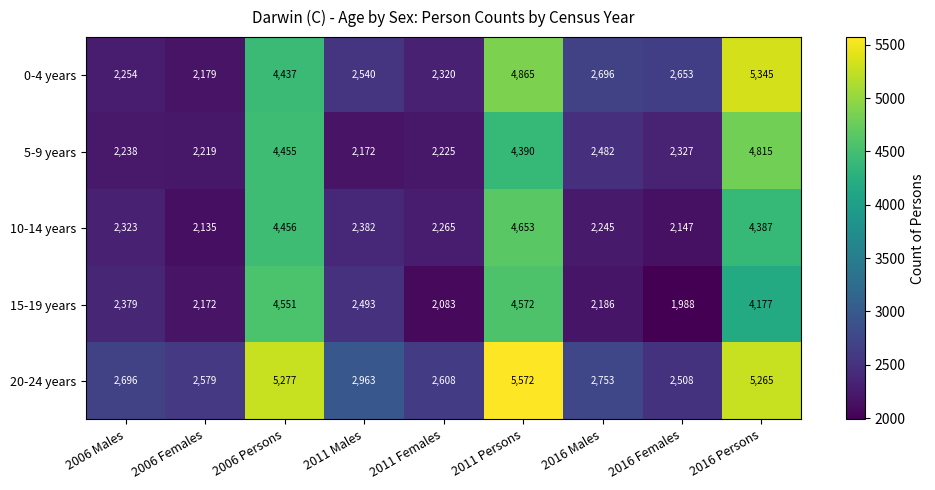

List the series in order of their peak value, highest first.

20-24 years, 0-4 years, 5-9 years, 10-14 years, 15-19 years